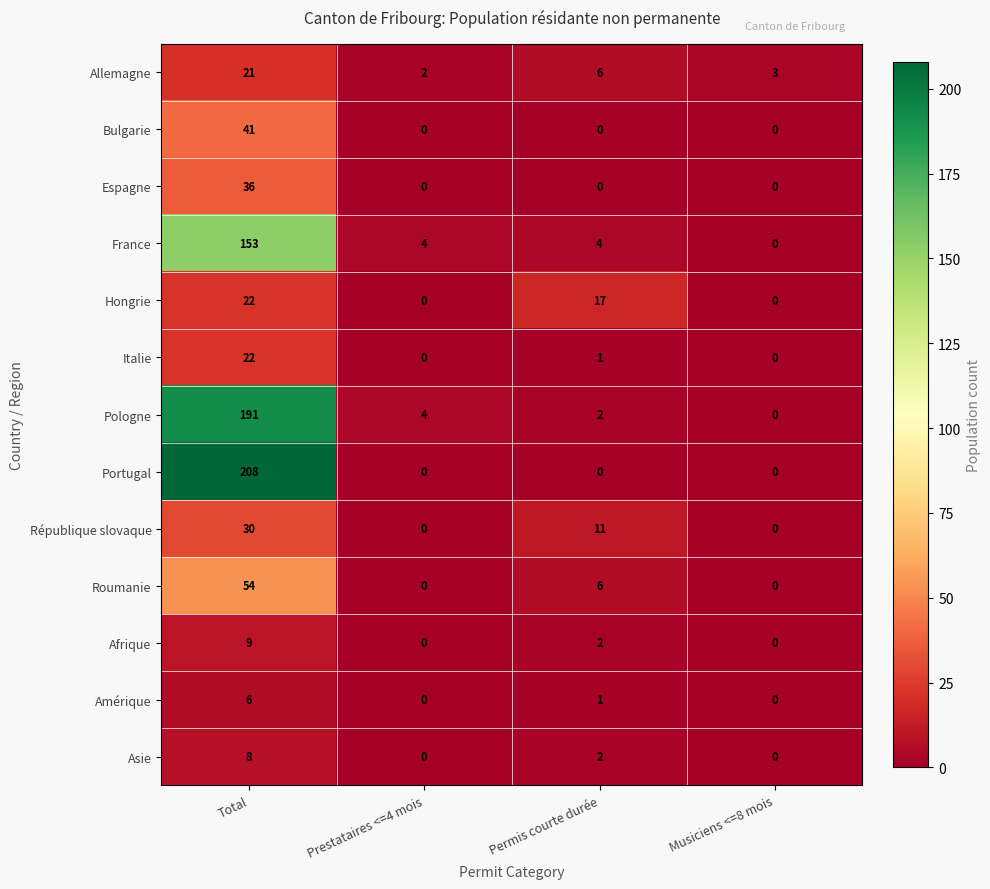

Which series has the largest total across all categories?

Portugal